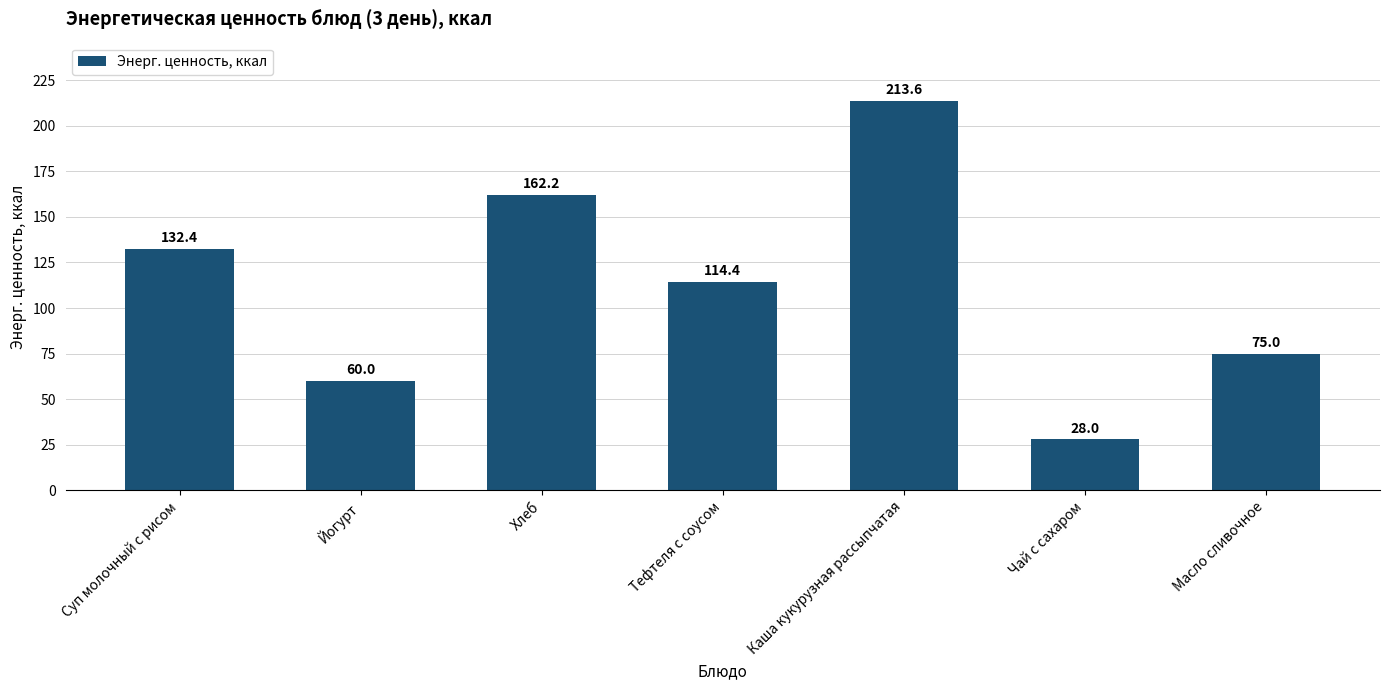

What is the difference between the maximum and minimum values?

185.6